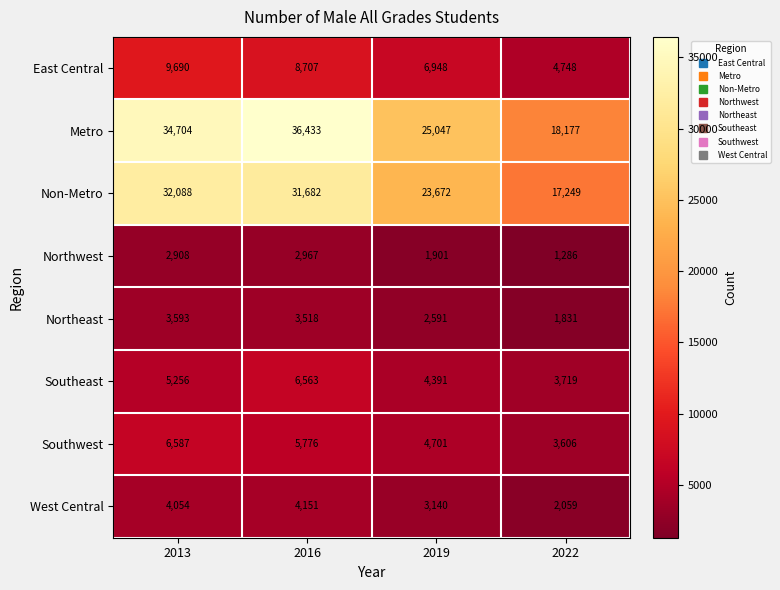

What is the difference between the Metro values at 2019 and 2016?

11386